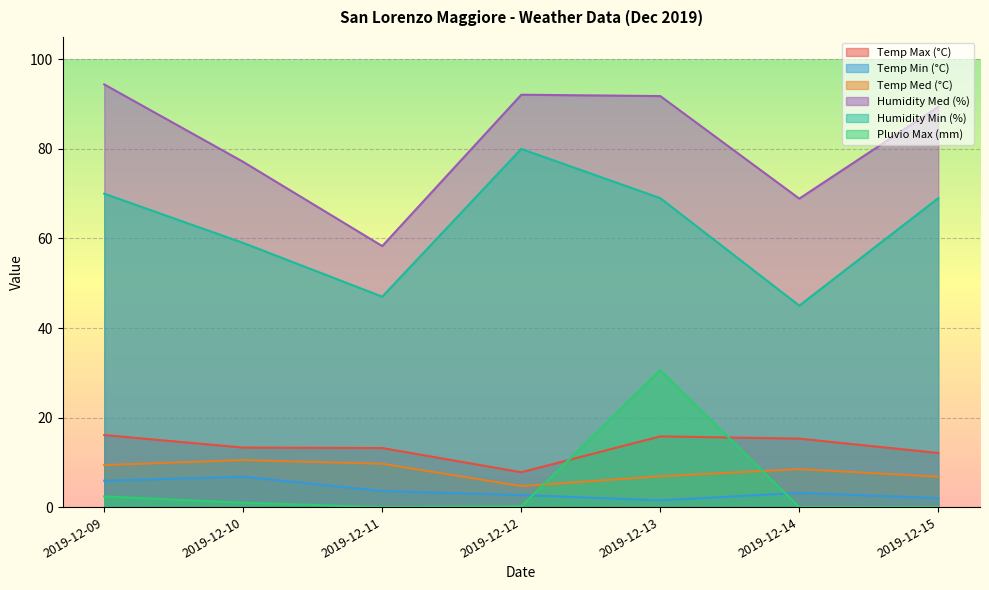

True or false: Temp Med (°C) has a value of 4.7 at 2019-12-12.

True